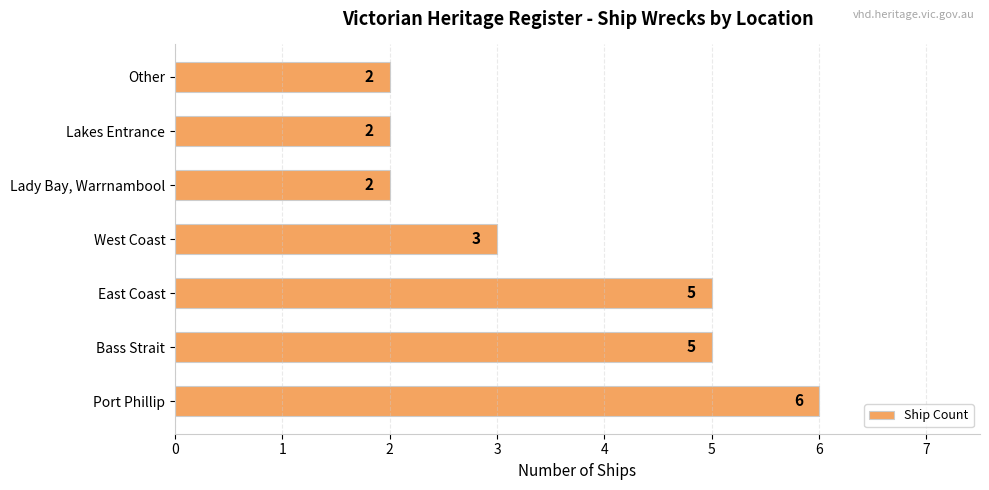

At which category does the chart reach its peak across all series?

Port Phillip